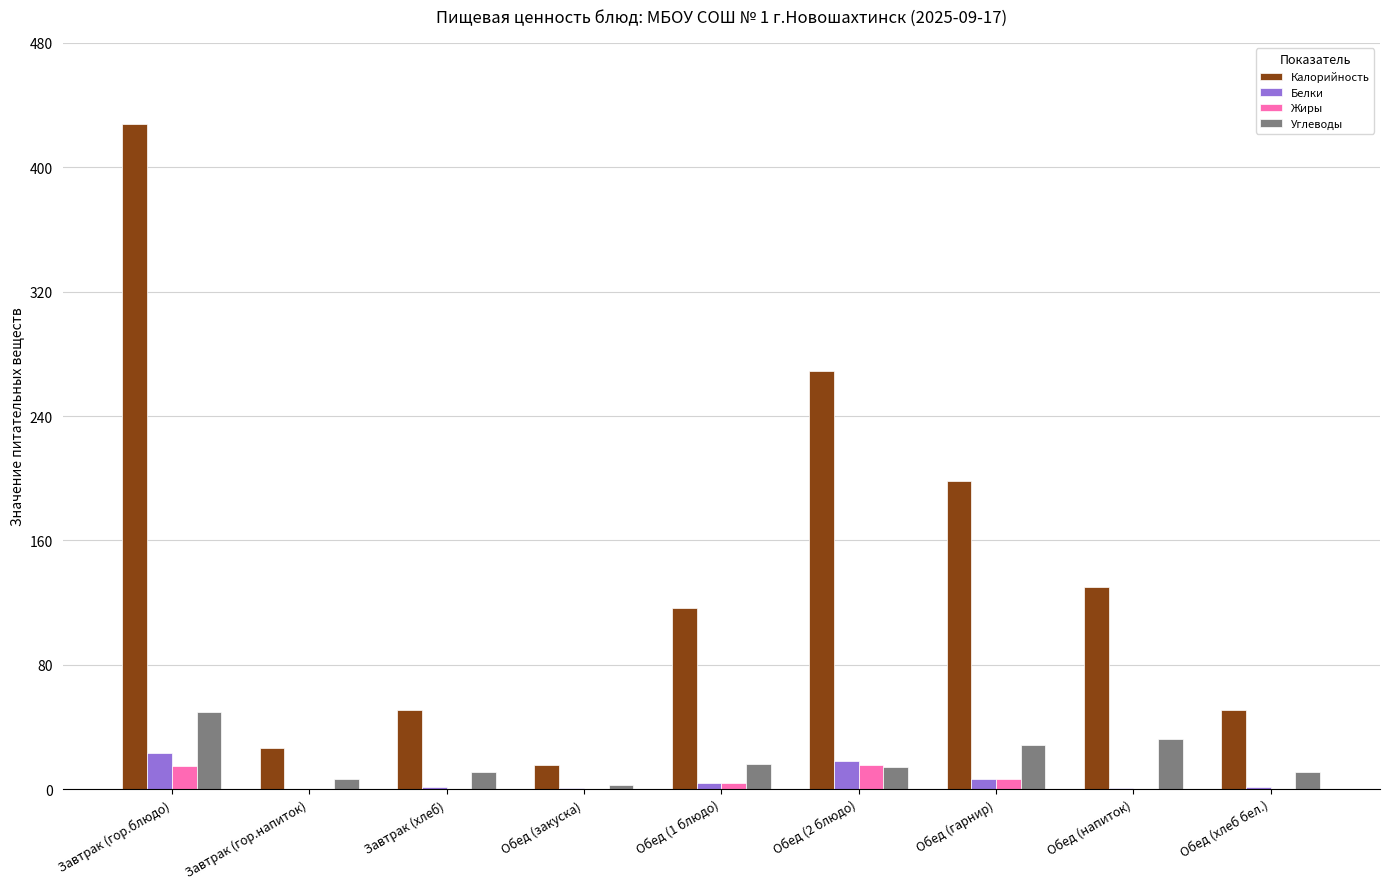

What is the sum of the Калорийность values at Завтрак (хлеб) and Обед (хлеб бел.)?

101.8